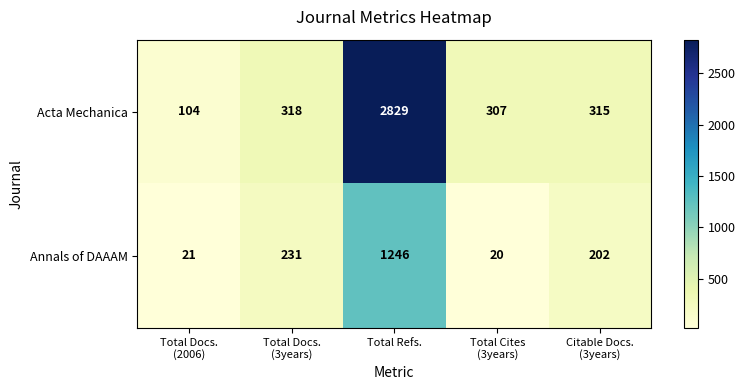

What is the minimum value for Annals of DAAAM?

20